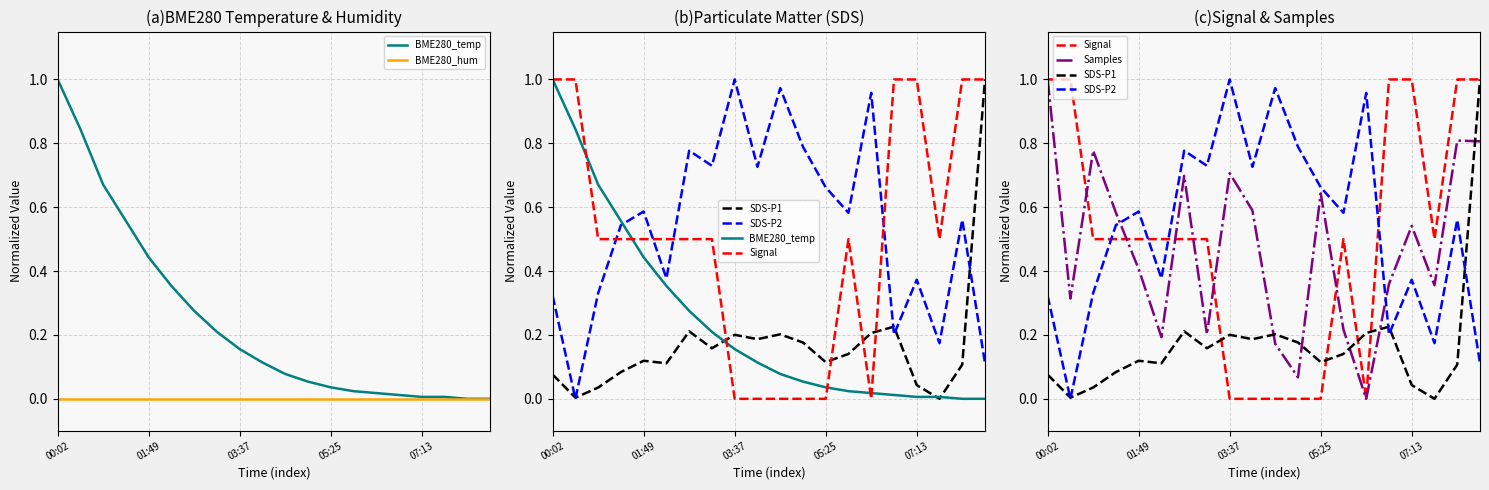

What is the highest value of the SDS-P2 series?

1.0